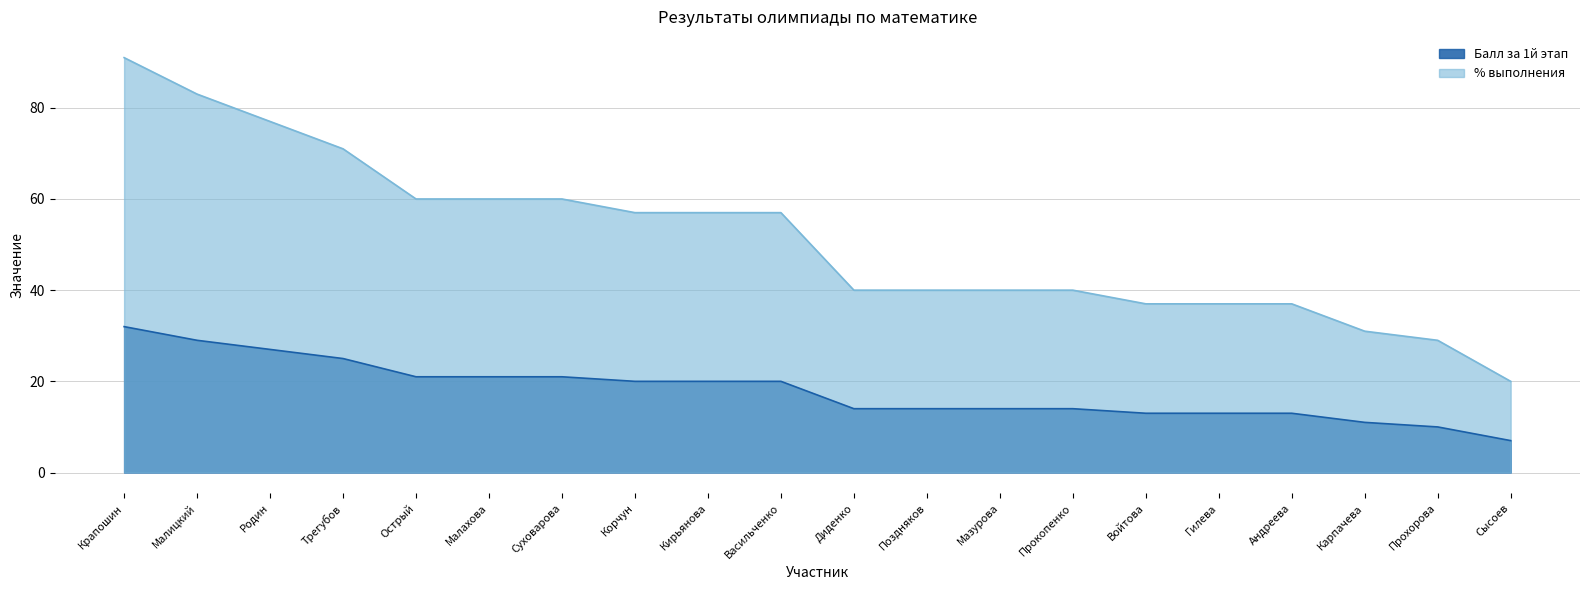

How many lines are shown in the chart?

2